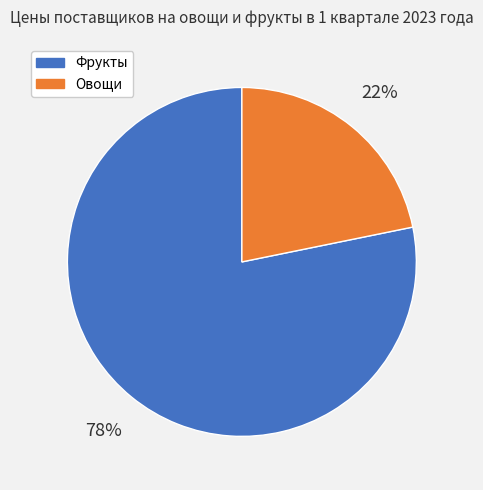

Is there a majority slice in this chart?

Yes